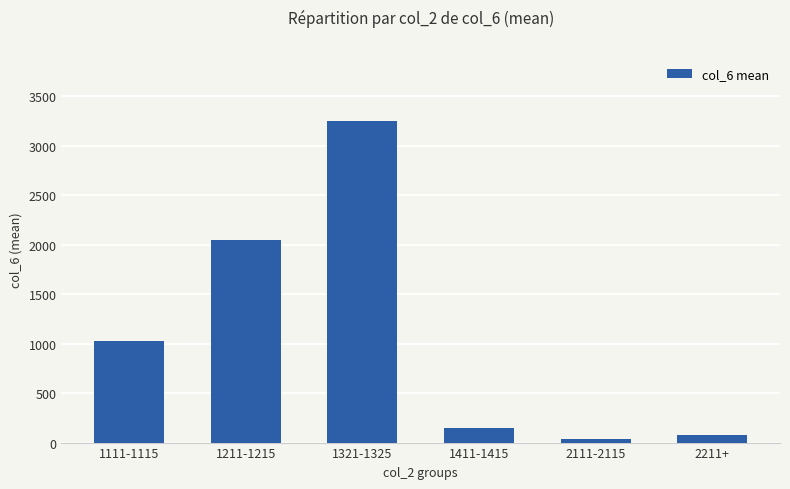

What is the label of the 6th bar from the left?

2211+